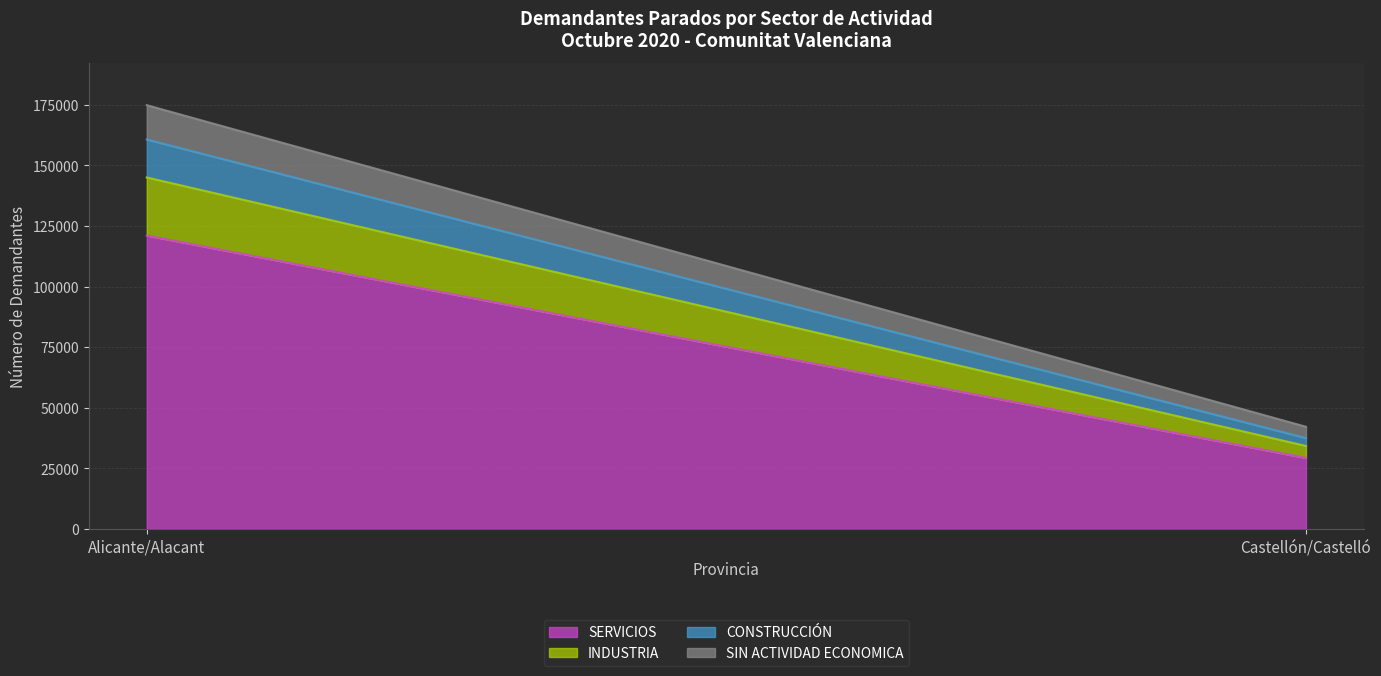

Does the chart display data point markers on the line(s)?

No